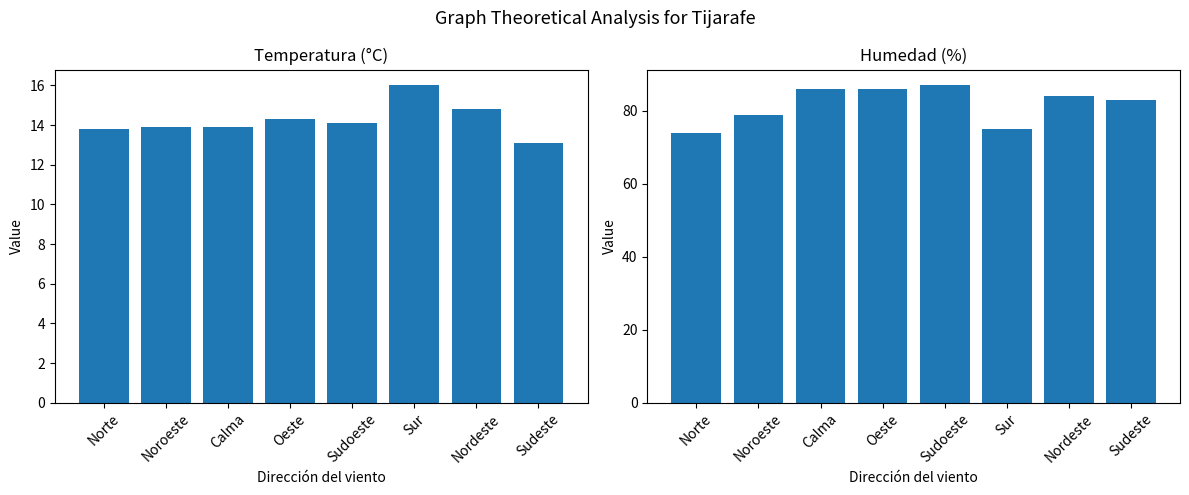

The Temperatura (ºC) series shows 14.1 at Sudoeste. True or false?

True